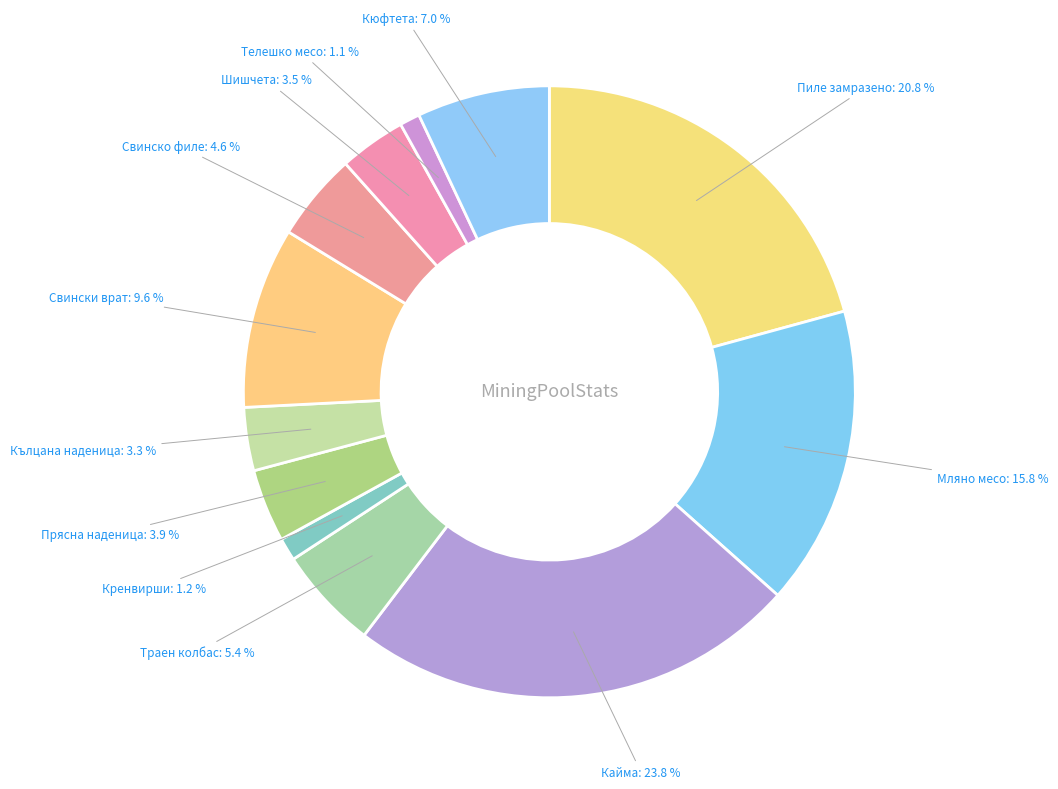

Which slice is the largest?

Кайма